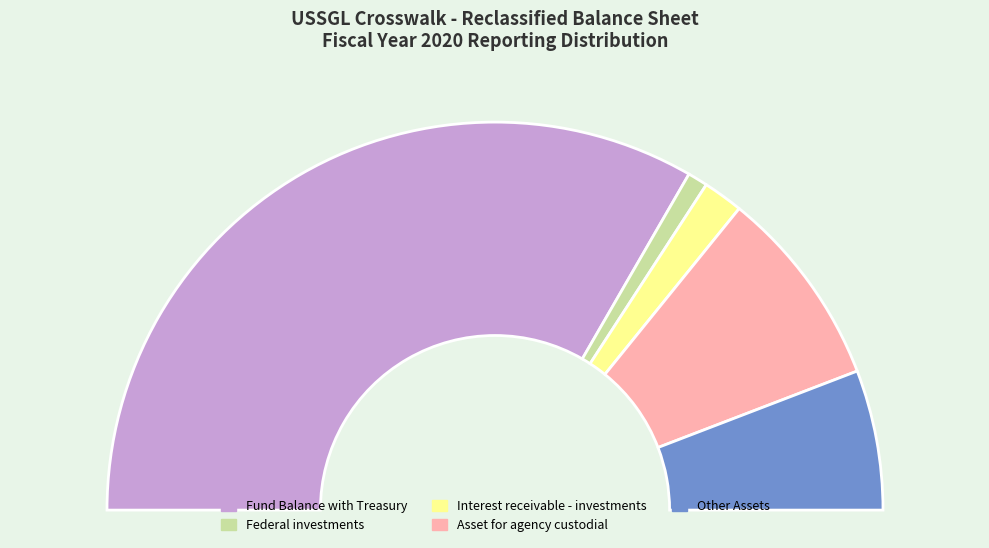

What percentage do Fund Balance with Treasury and Interest receivable - investments together represent?

70.0%